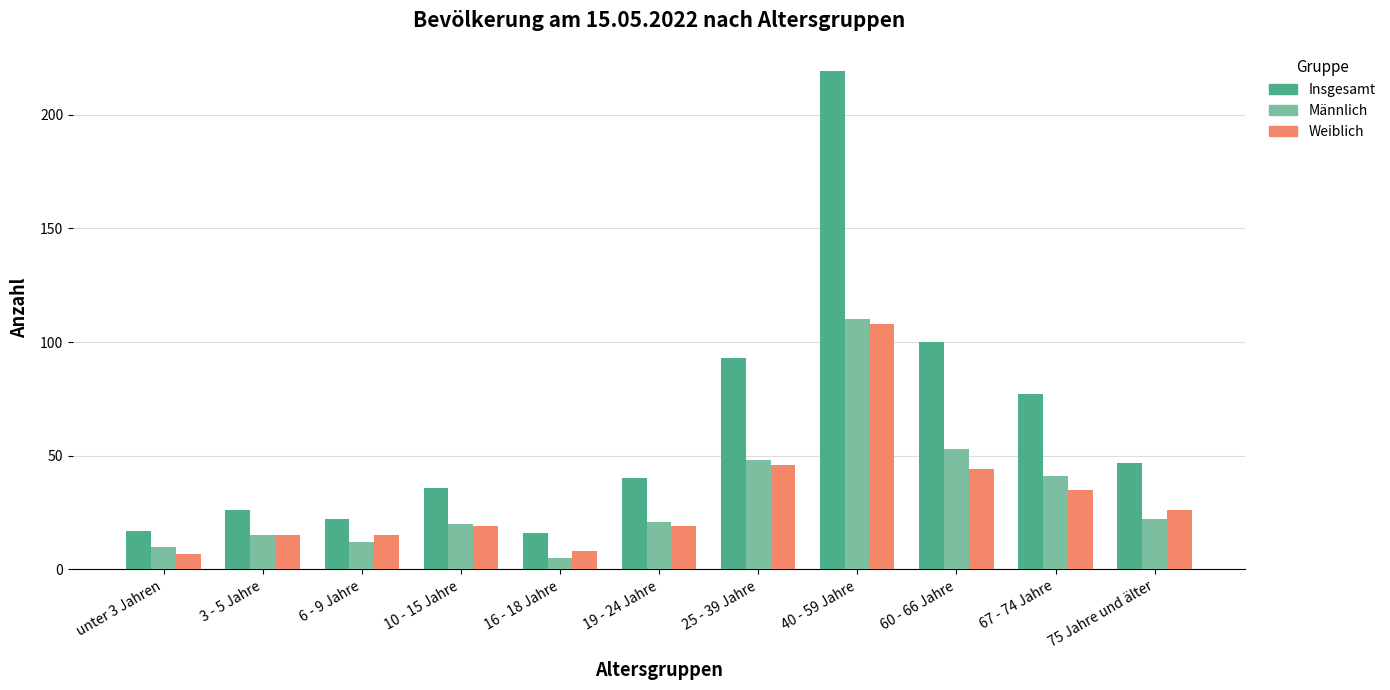

Reading left to right, transcribe all the data shown in this chart.

Insgesamt: 17	26	22	36	16	40	93	219	100	77	47
Männlich: 10	15	12	20	5	21	48	110	53	41	22
Weiblich: 7	15	15	19	8	19	46	108	44	35	26